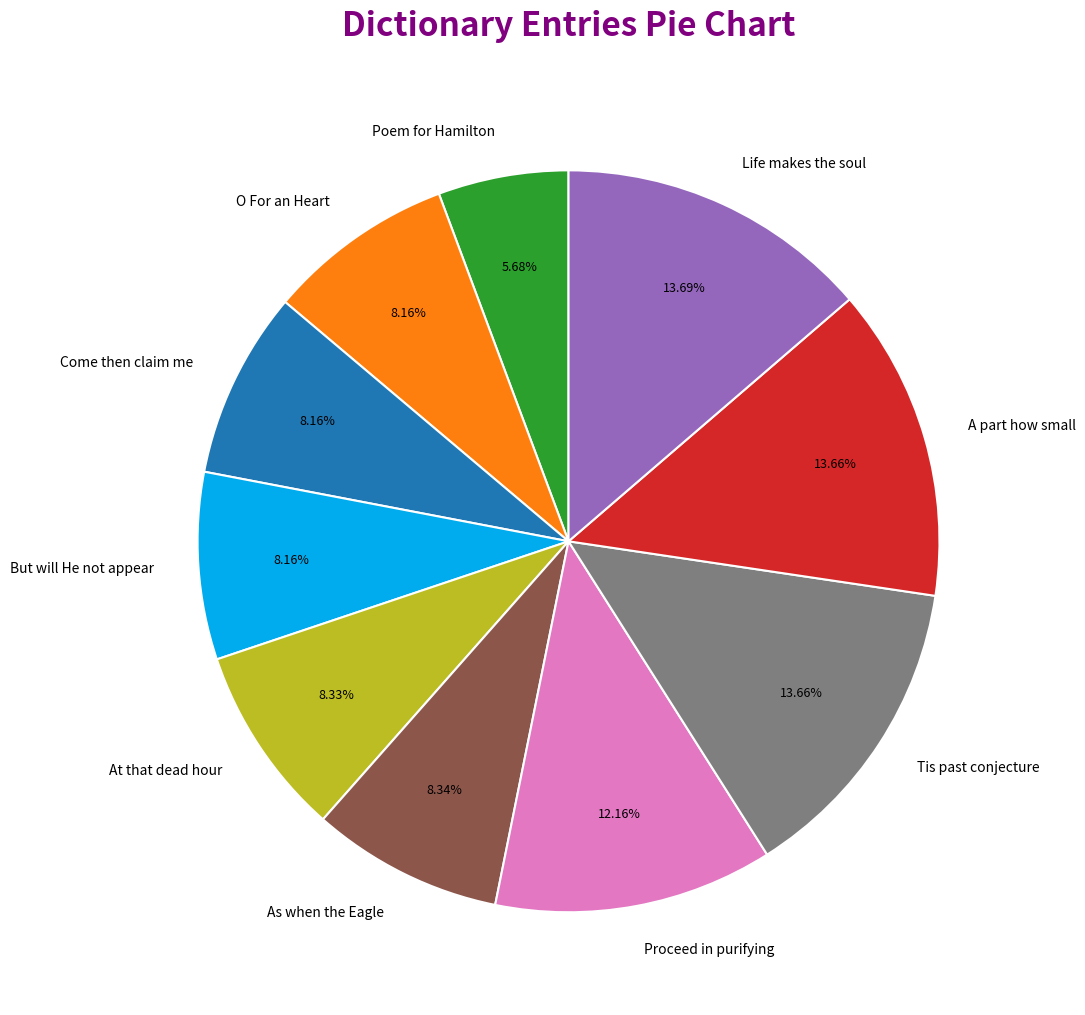

To the nearest percent, what percentage of the pie is O For an Heart?

8%